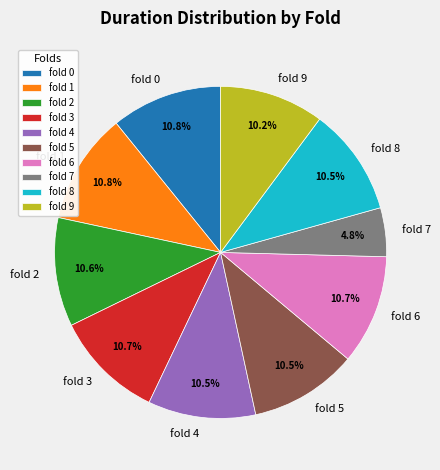

To the nearest percent, what is the difference between the largest and smallest slice percentages?

6%